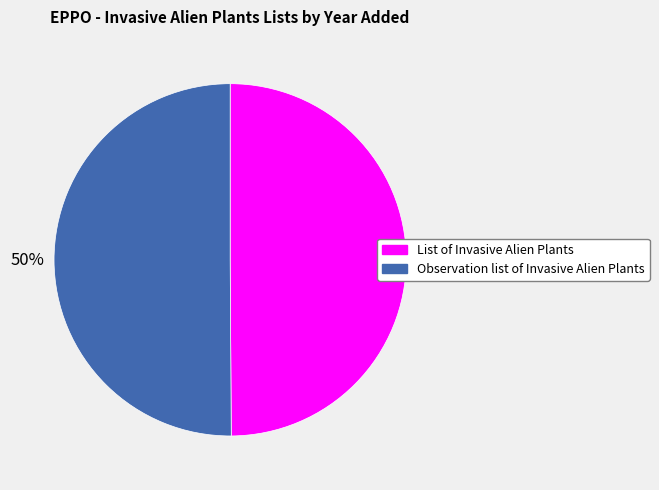

Do Observation list of Invasive Alien Plants and List of Invasive Alien Plants together represent more than half of the pie?

Yes